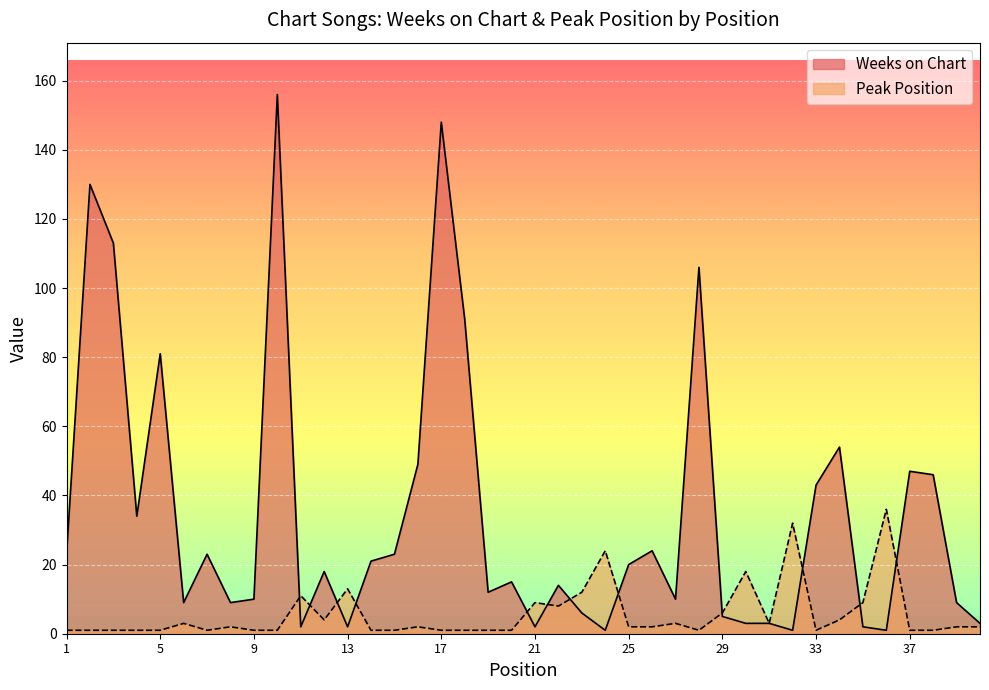

Reading left to right, what are all the values shown in this chart?

Weeks on Chart: 1=23	2=130	3=113	4=34	5=81	6=9	7=23	8=9	9=10	10=156	11=2	12=18	13=2	14=21	15=23	16=49	17=148	18=91	19=12	20=15	21=2	22=14	23=6	24=1	25=20	26=24	27=10	28=106	29=5	30=3	31=3	32=1	33=43	34=54	35=2	36=1	37=47	38=46	39=9	40=3
Peak Position: 1=1	2=1	3=1	4=1	5=1	6=3	7=1	8=2	9=1	10=1	11=11	12=4	13=13	14=1	15=1	16=2	17=1	18=1	19=1	20=1	21=9	22=8	23=12	24=24	25=2	26=2	27=3	28=1	29=6	30=18	31=3	32=32	33=1	34=4	35=9	36=36	37=1	38=1	39=2	40=2